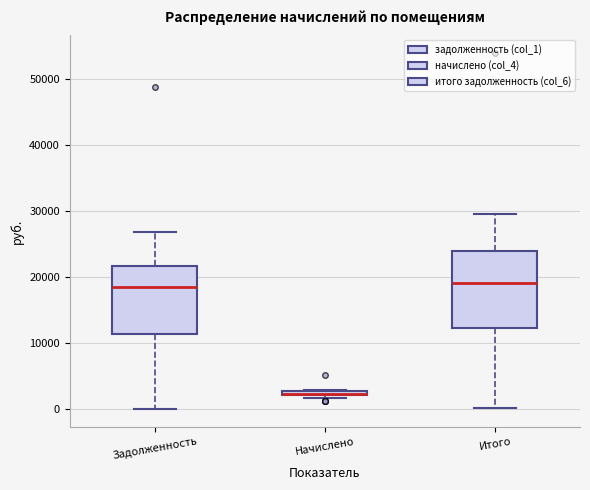

Where does the median line of the box for Задолженность sit on the y-axis? The values are not printed on the chart, so give them approximately, as read against the axis.

18000